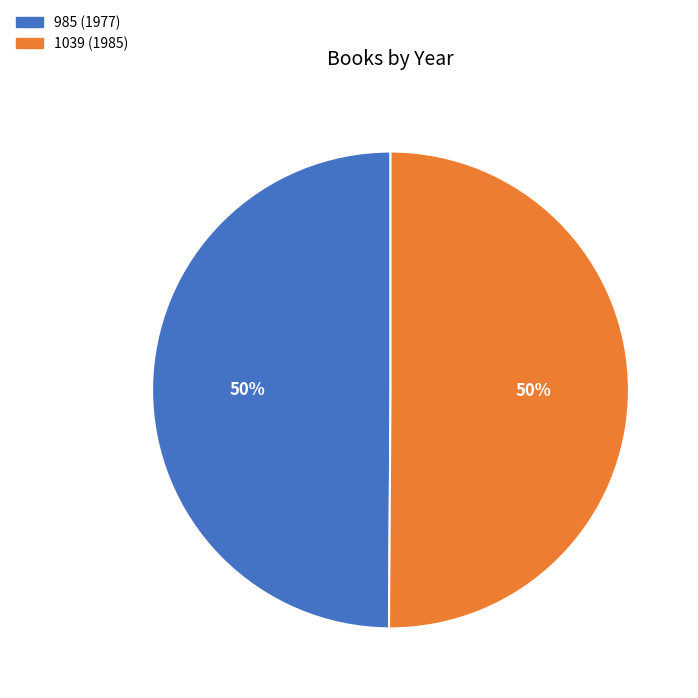

What is the ratio of the value at 985 (1977) to the value at 1039 (1985)?

1.0